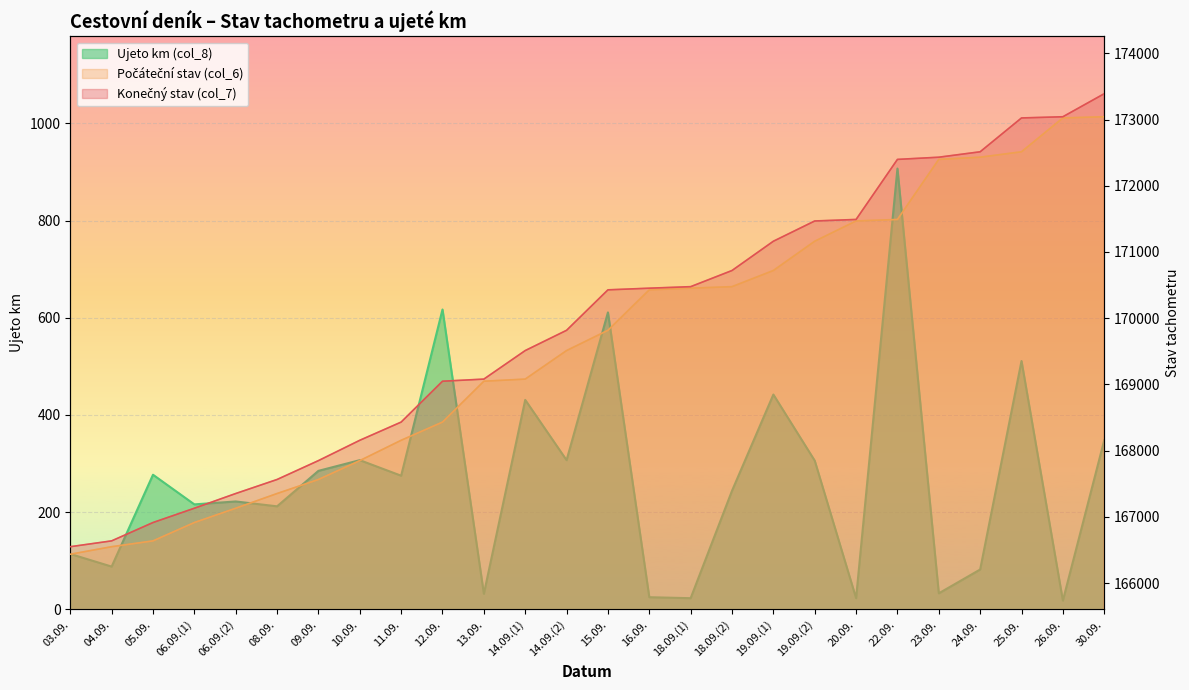

What is the difference between the highest and lowest values at 04.09.?

166549